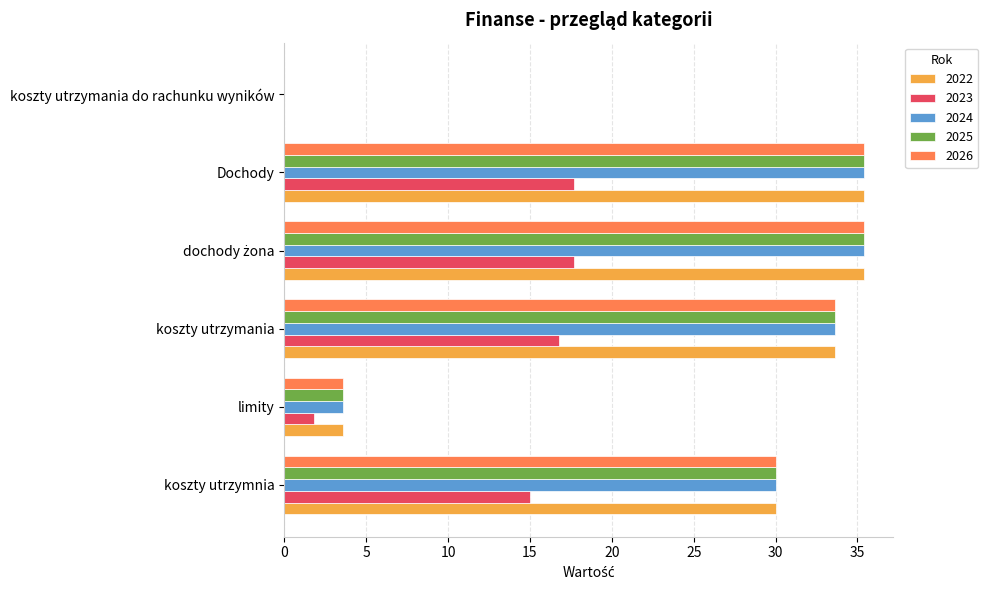

How many distinct data groups are displayed?

5